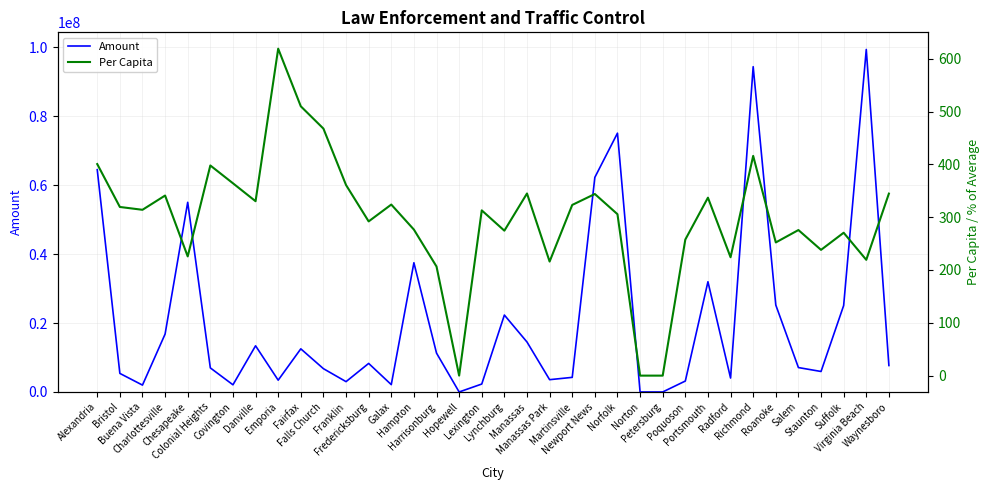

True or false: Amount and Per Capita cross at least once.

False